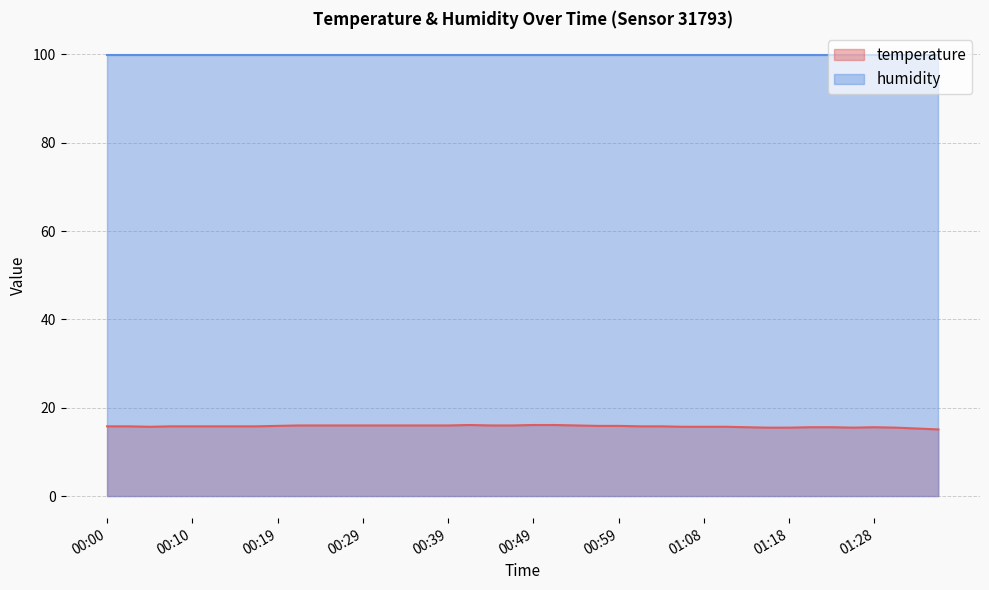

Reading right to left, extract all data points from this chart.

15.1	15.3	15.5	15.6	15.5	15.6	15.6	15.5	15.5	15.6	15.7	15.7	15.7	15.8	15.8	15.9	15.9	16.0	16.1	16.1	16.0	16.0	16.1	16.0	16.0	16.0	16.0	16.0	16.0	16.0	16.0	15.9	15.8	15.8	15.8	15.8	15.8	15.7	15.8	15.8